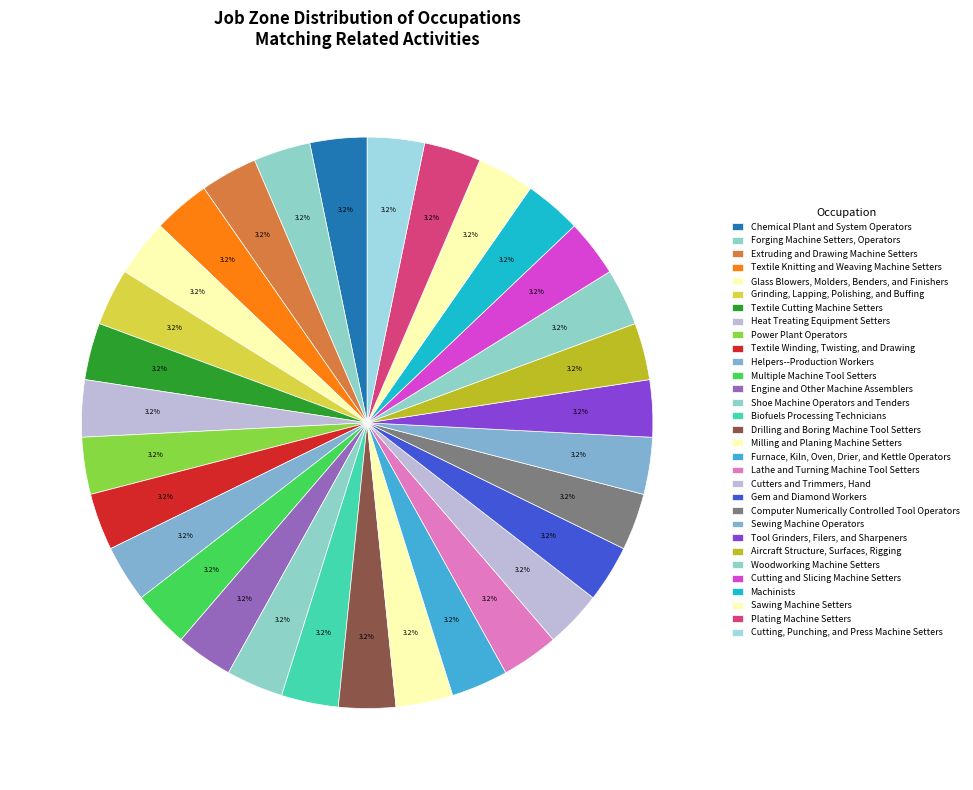

How many segments does this pie chart have?

31